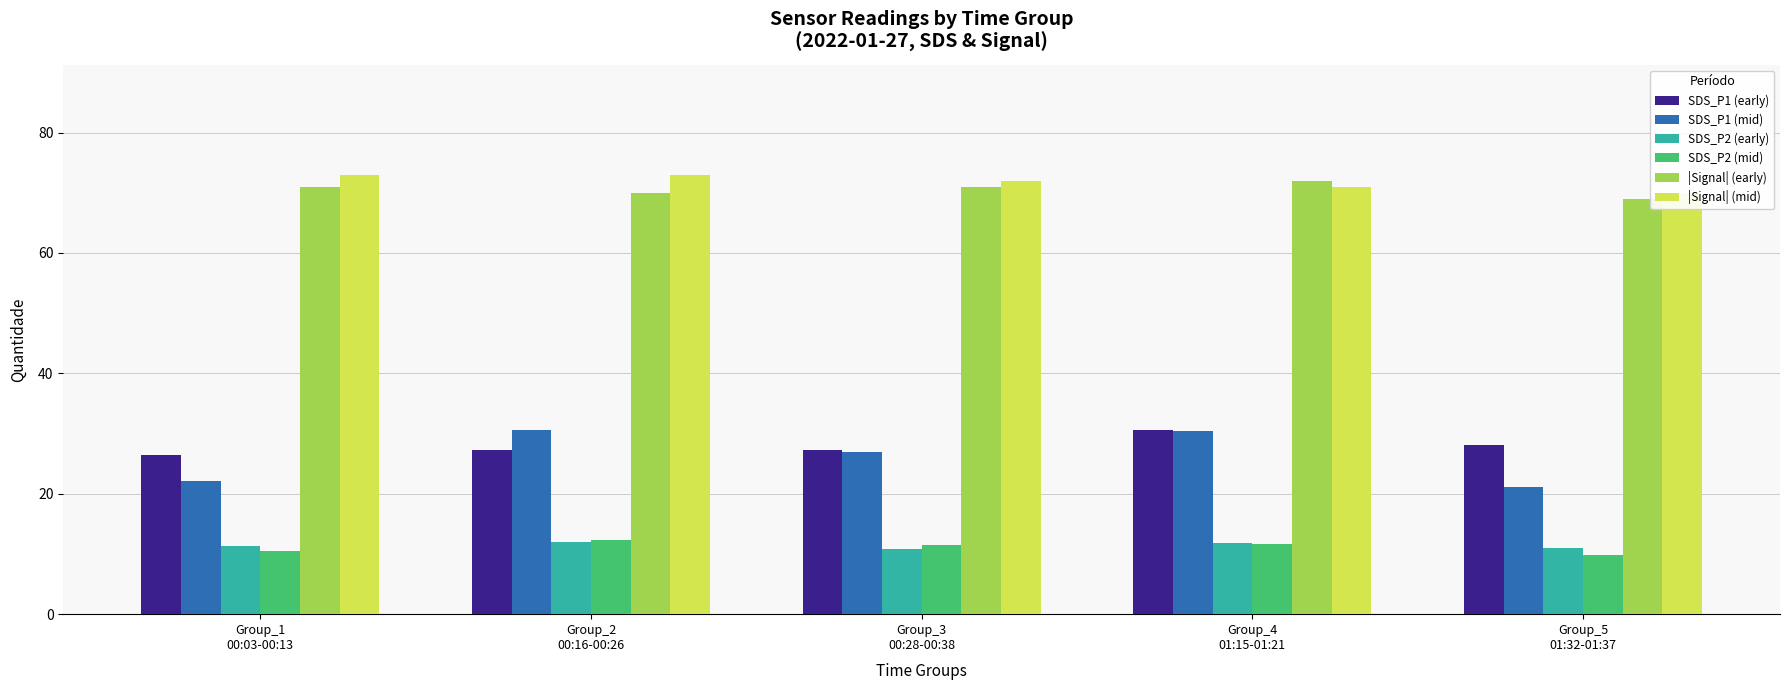

How many groups of bars are there?

5